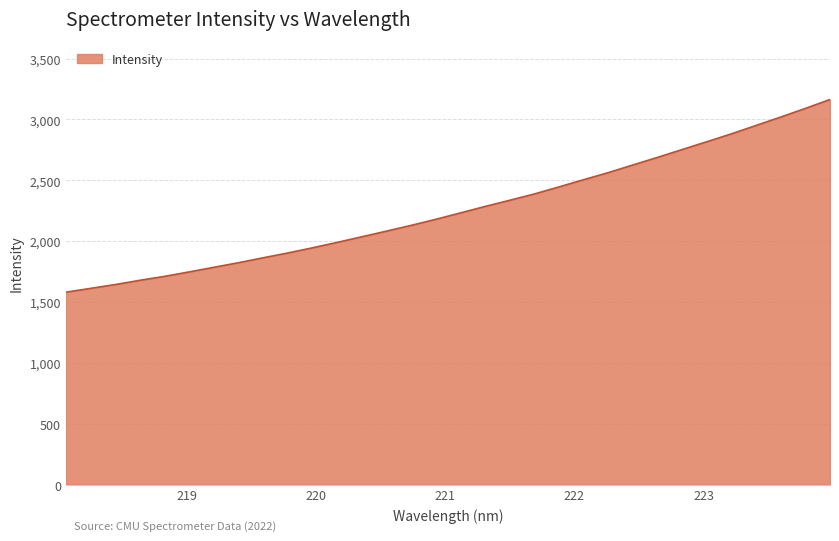

What is the minimum value shown in the chart?

1580.9